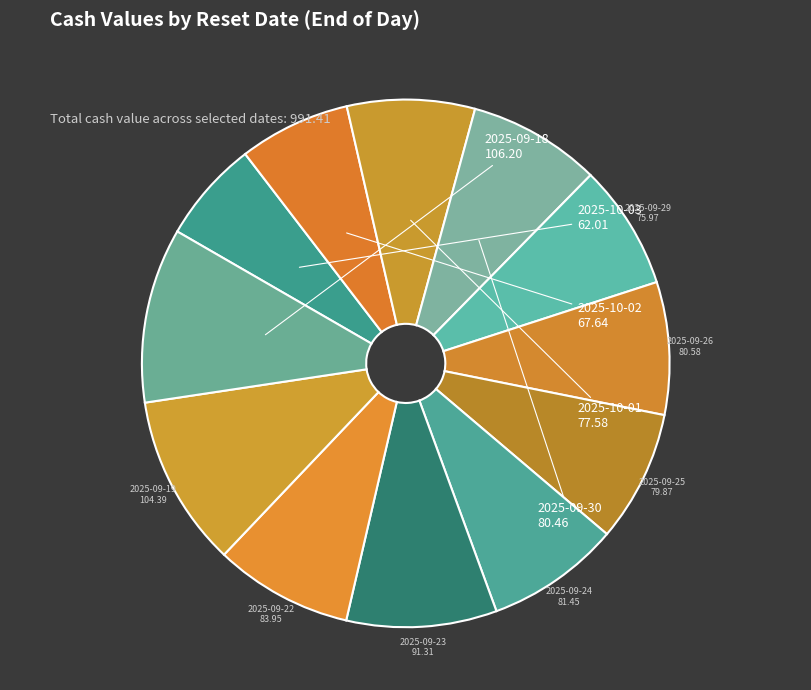

Rank the categories by value from highest to lowest.

2025-09-18, 2025-09-19, 2025-09-23, 2025-09-22, 2025-09-24, 2025-09-26, 2025-09-30, 2025-09-25, 2025-10-01, 2025-09-29, 2025-10-02, 2025-10-03